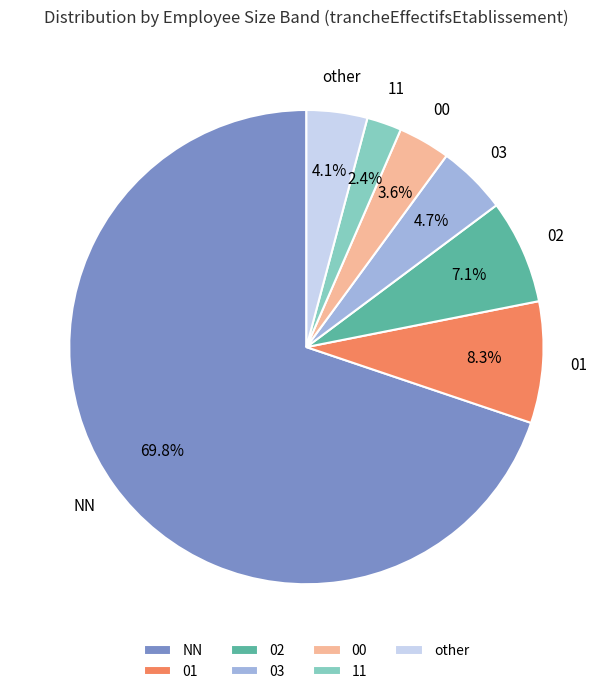

What portion of the pie excludes 11?

97.6%